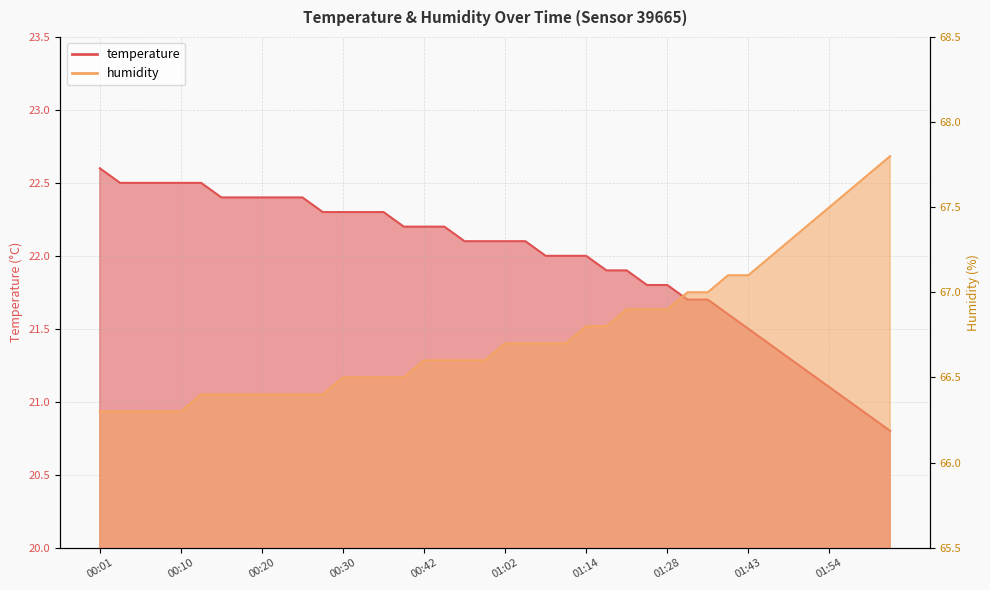

At how many categories does at least one series exceed 39?

40